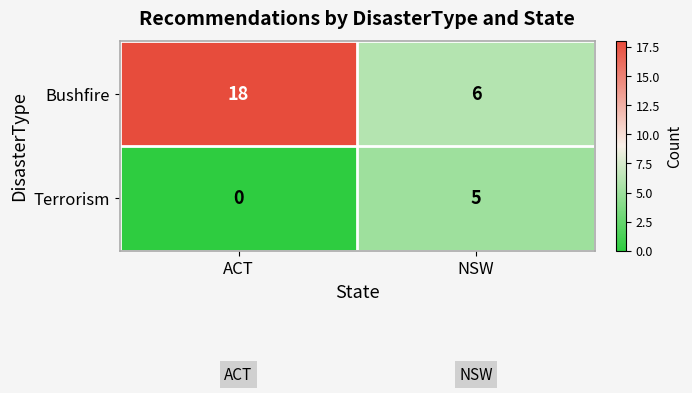

What is the average value of the Bushfire series?

12